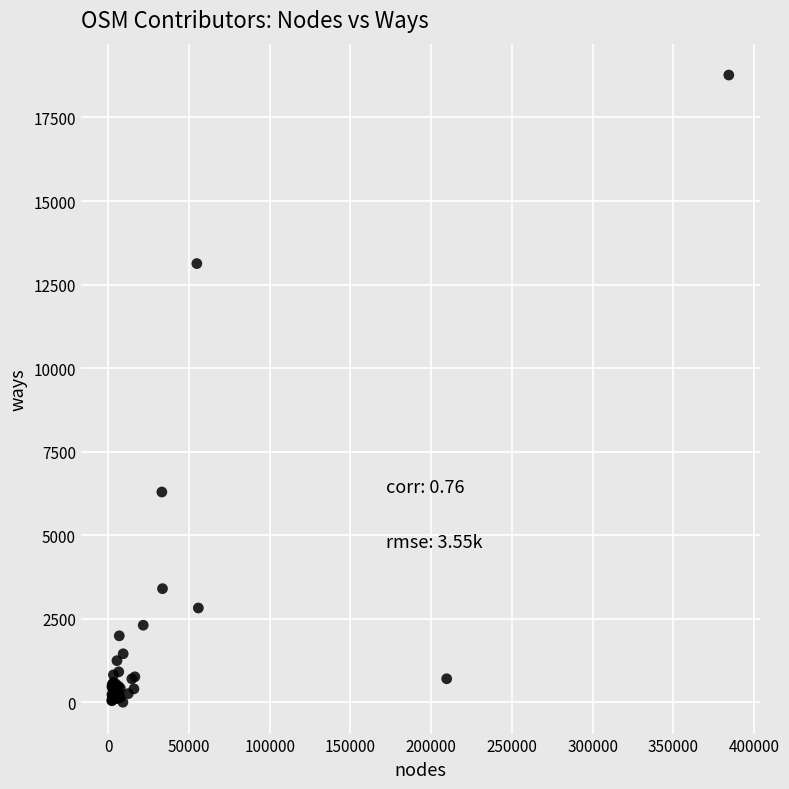

What Y value in the scatter plot is closest to 9385?

6291